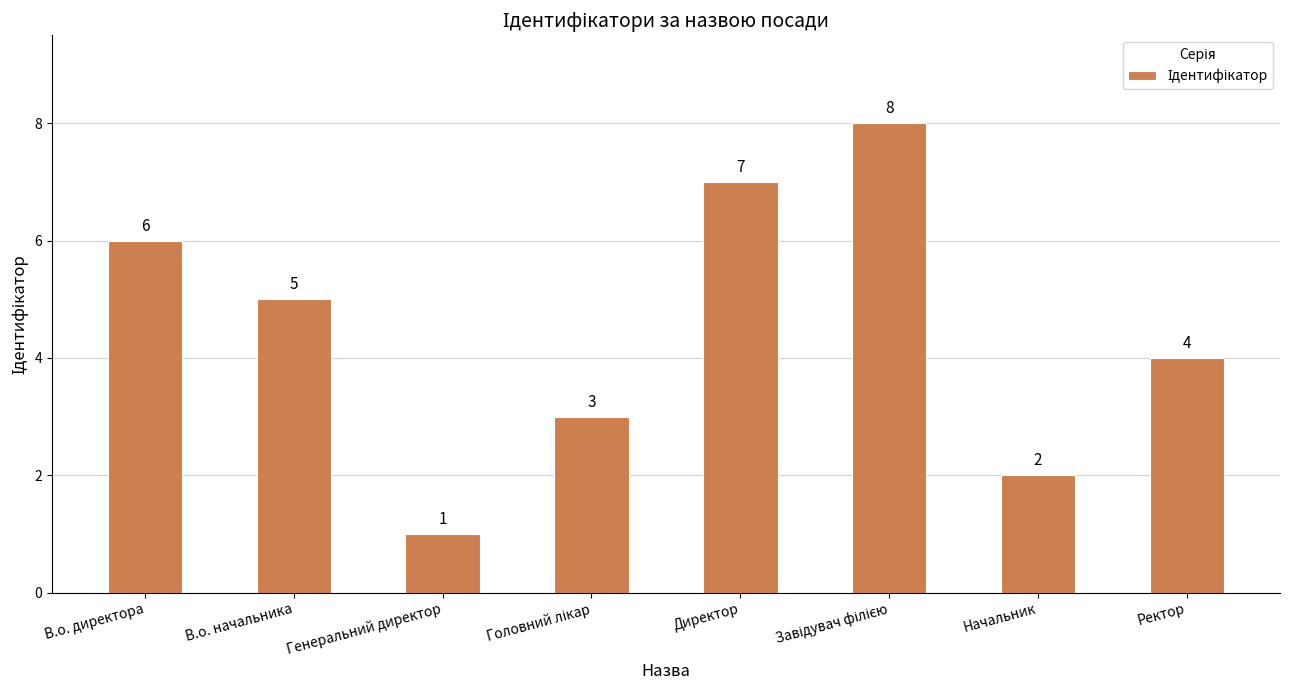

What is the maximum value shown in the chart?

8